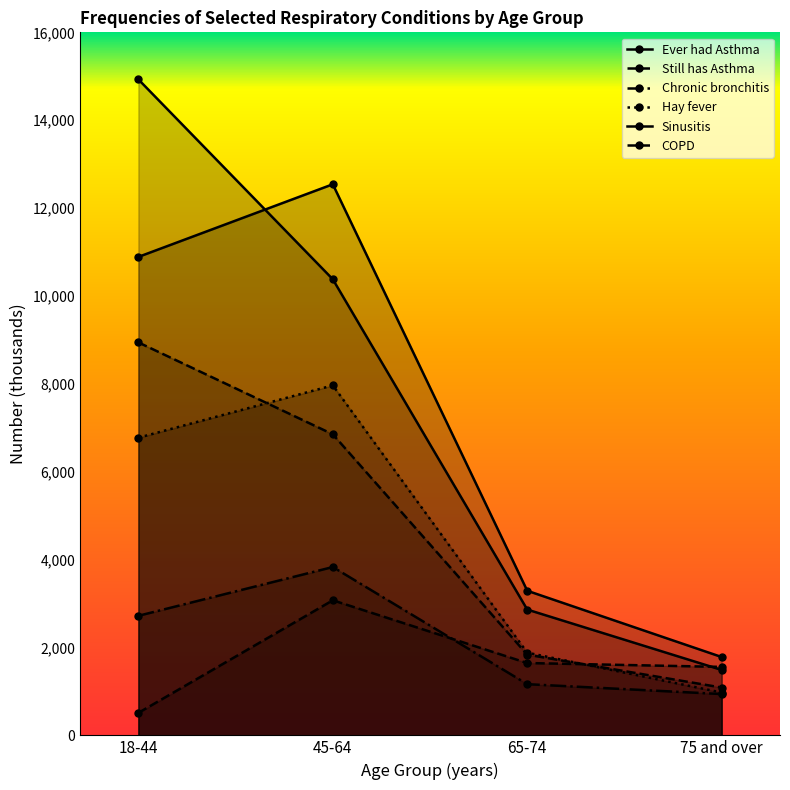

After their last crossing, which series has the higher values: Still has Asthma or Hay fever?

Still has Asthma